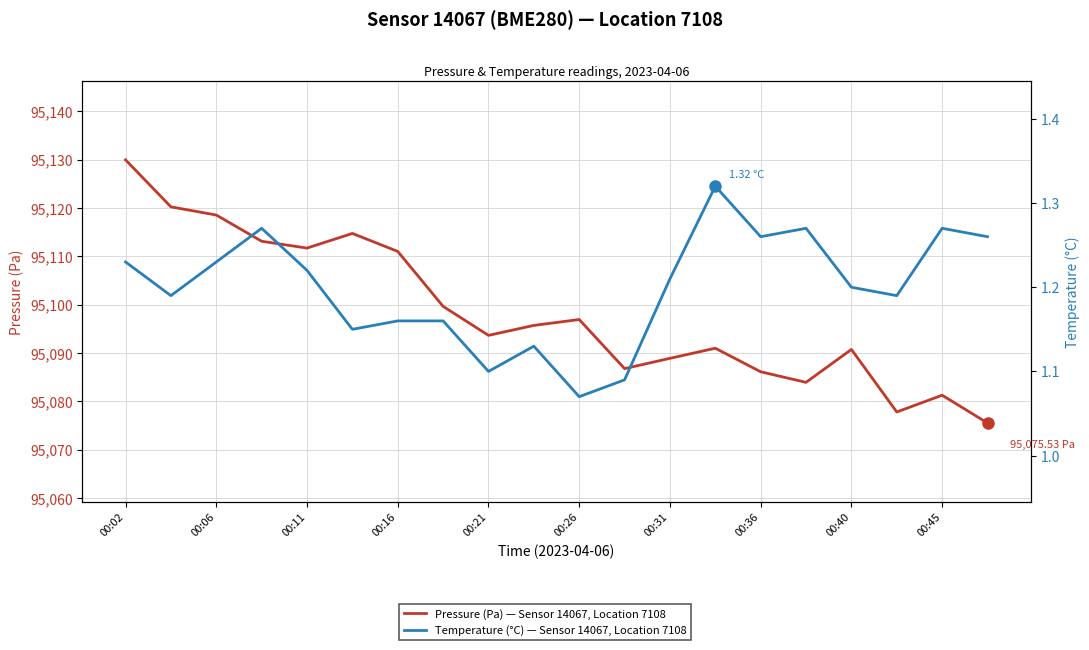

True or false: Temperature (°C) — Sensor 14067, Location 7108 has more than 1 interior local peaks.

True